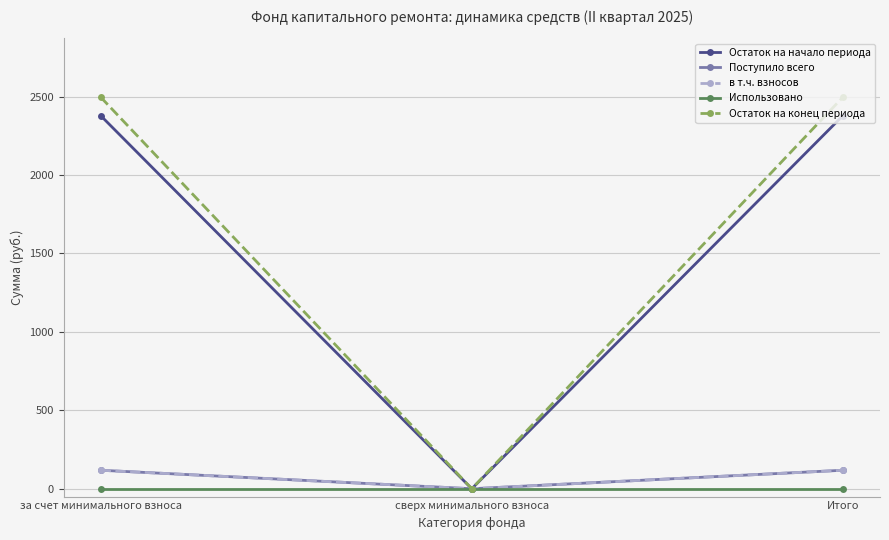

True or false: Остаток на начало периода has a value of 2378.0 at за счет минимального взноса.

True